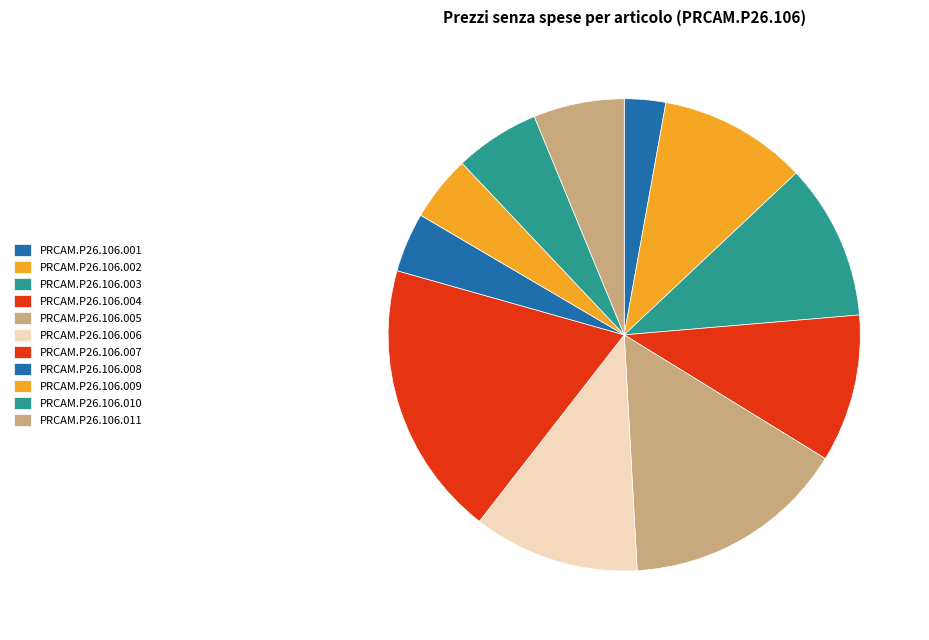

How many slices are in this pie chart?

11